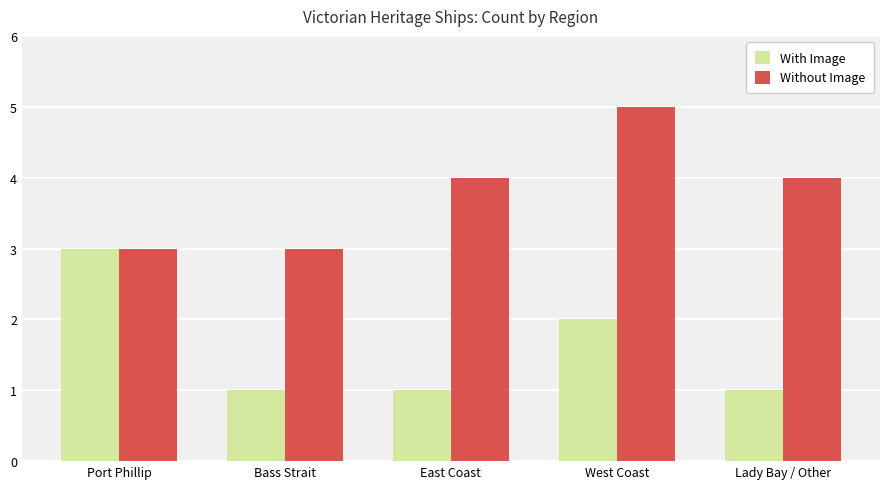

What are all the series names shown in the legend?

With Image, Without Image